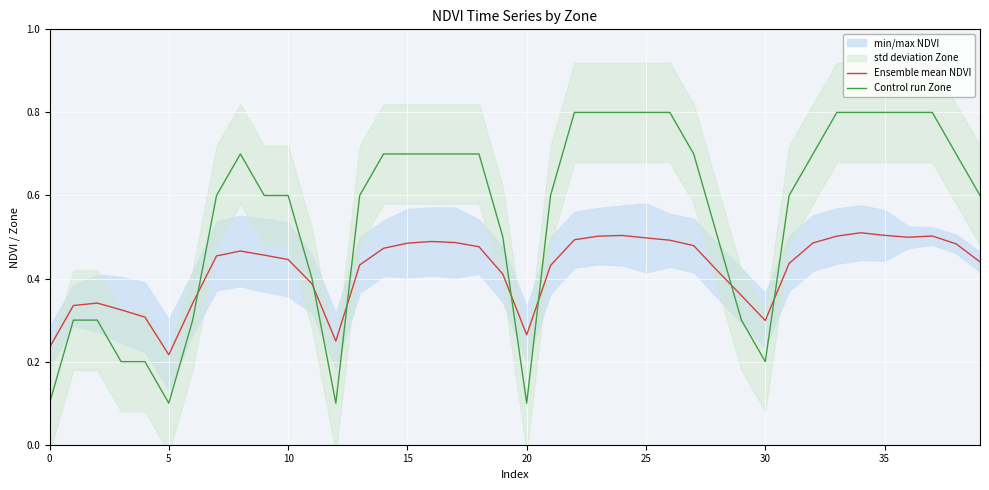

The value of Control run Zone at 20 is 0.1. True or false?

True